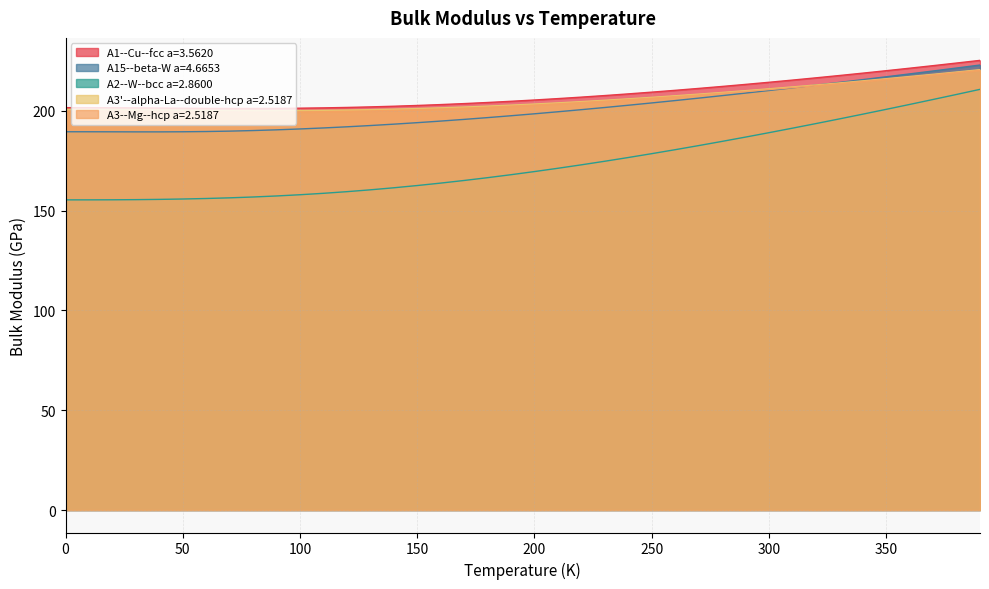

The value of A3'--alpha-La--double-hcp a=2.5187 at 110.0 is 200.2. True or false?

True